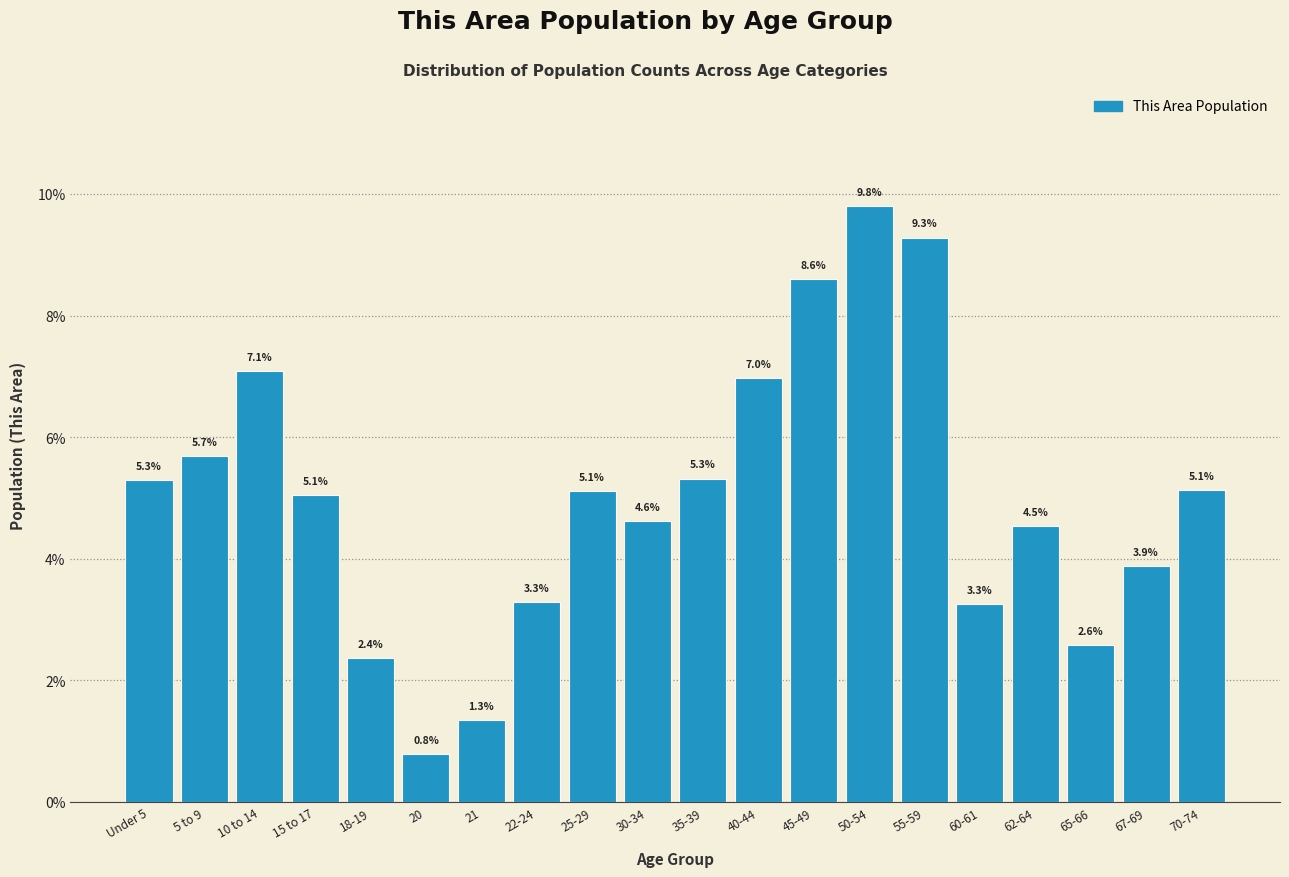

Reading left to right, list all the values displayed in this chart.

5.3	5.7	7.1	5.1	2.4	0.8	1.3	3.3	5.1	4.6	5.3	7.0	8.6	9.8	9.3	3.3	4.5	2.6	3.9	5.1